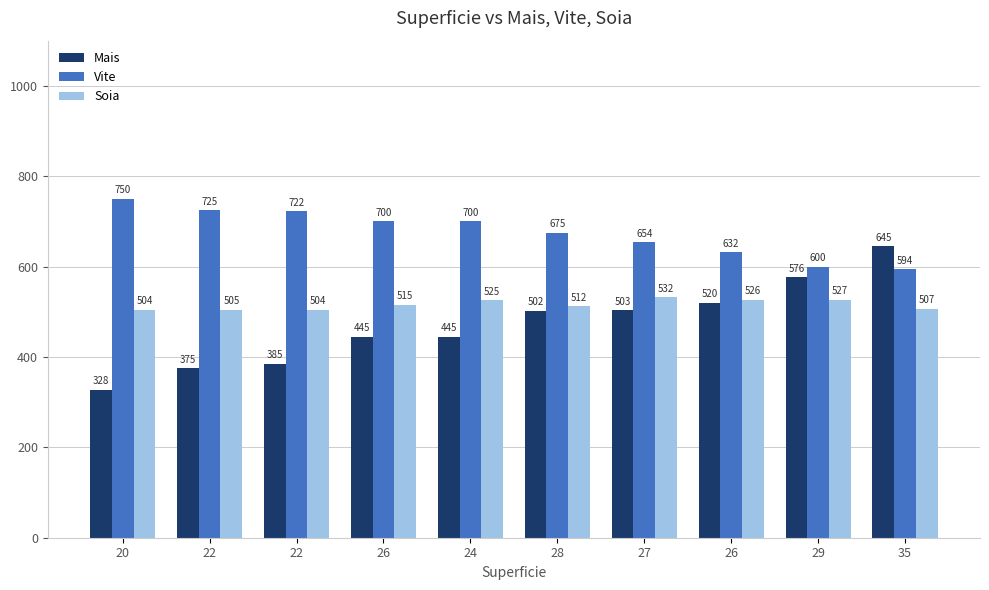

How many bars are there in total?

30